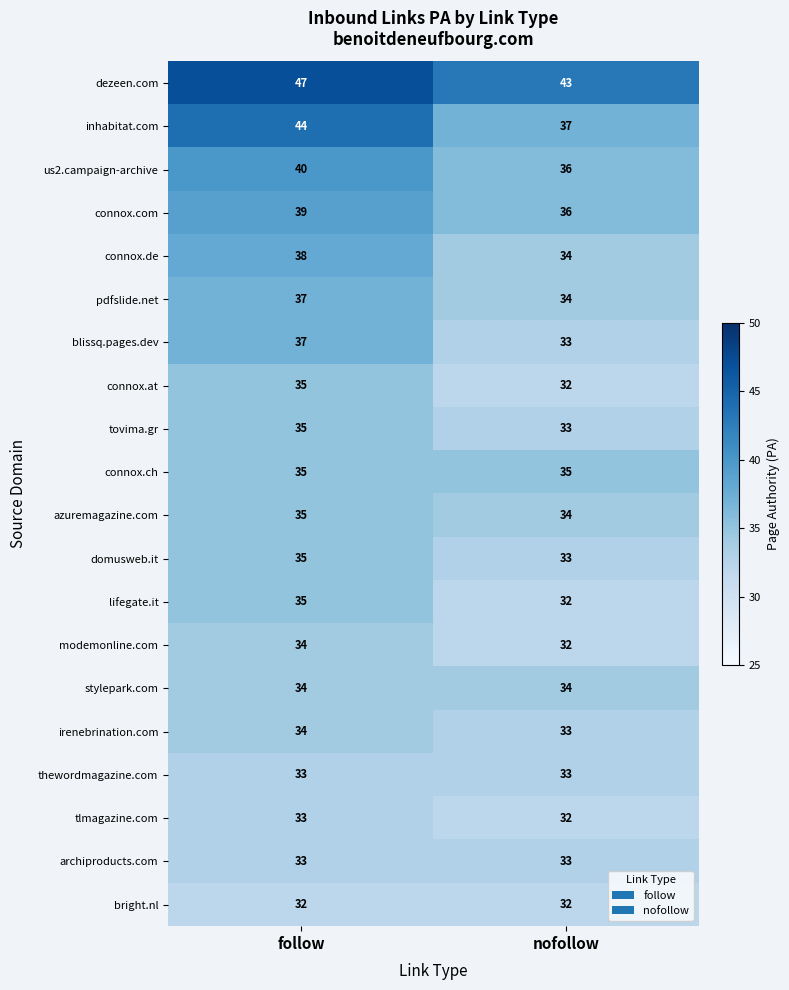

What is the sum of all irenebrination.com values?

67